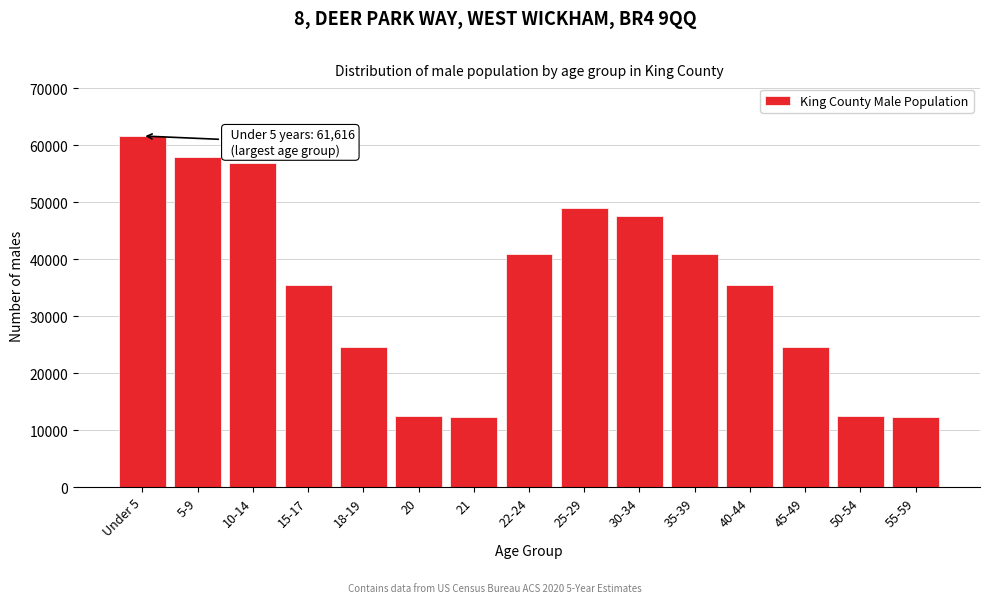

What is the difference between the maximum and minimum values?

49283